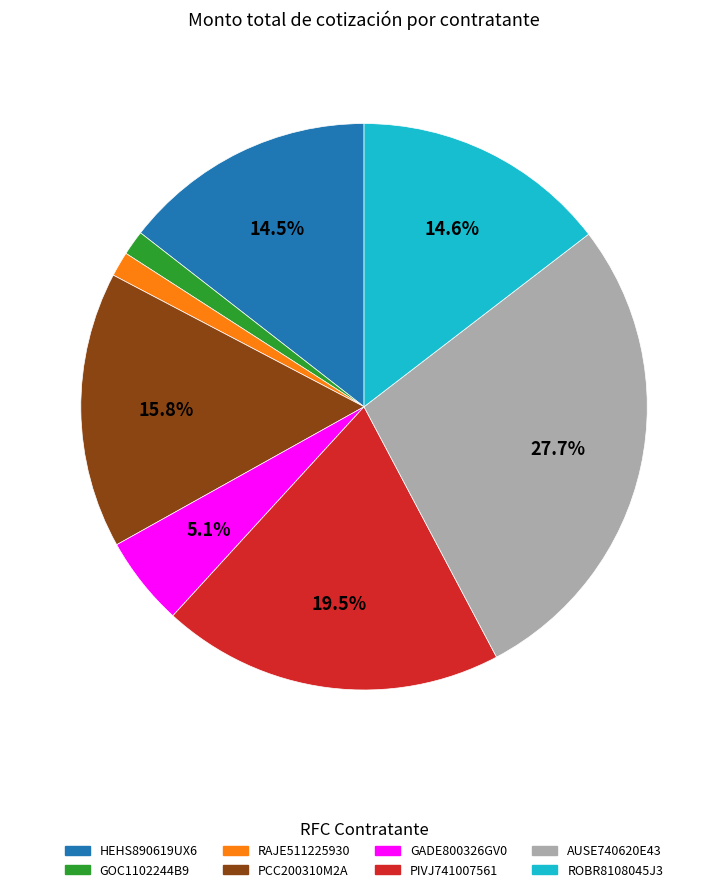

What is the ratio of the value at PIVJ741007561 to the value at ROBR8108045J3?

1.3